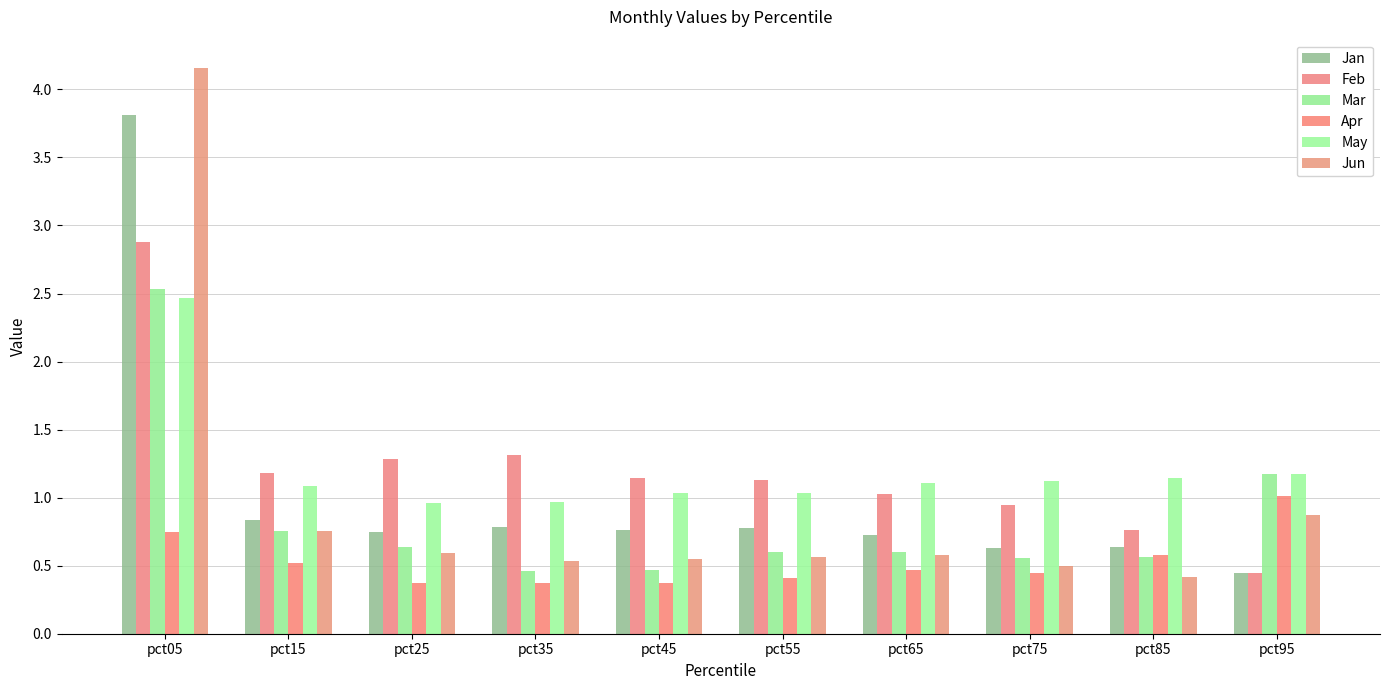

At which category is the sum across all series the highest?

pct05